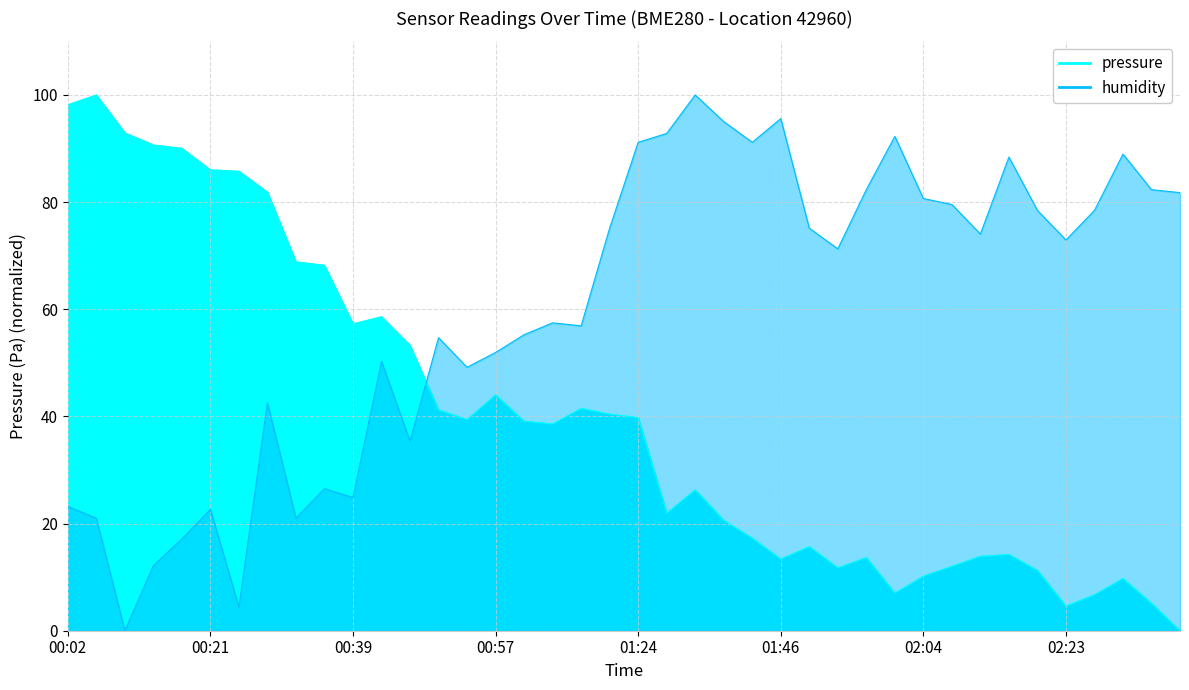

What are all the series names shown in the legend?

pressure, humidity